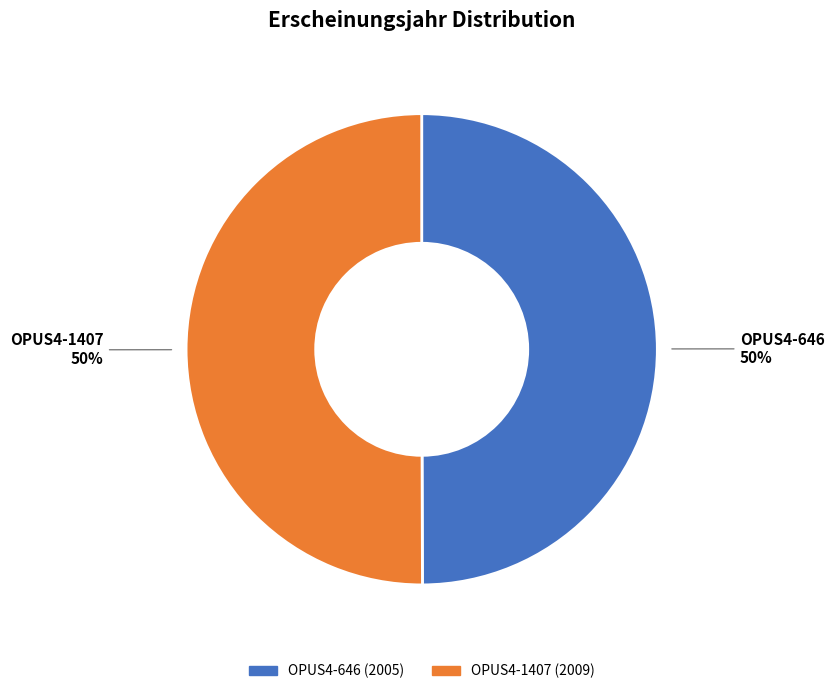

The OPUS4-646 slice represents 65% of the pie. True or false?

False